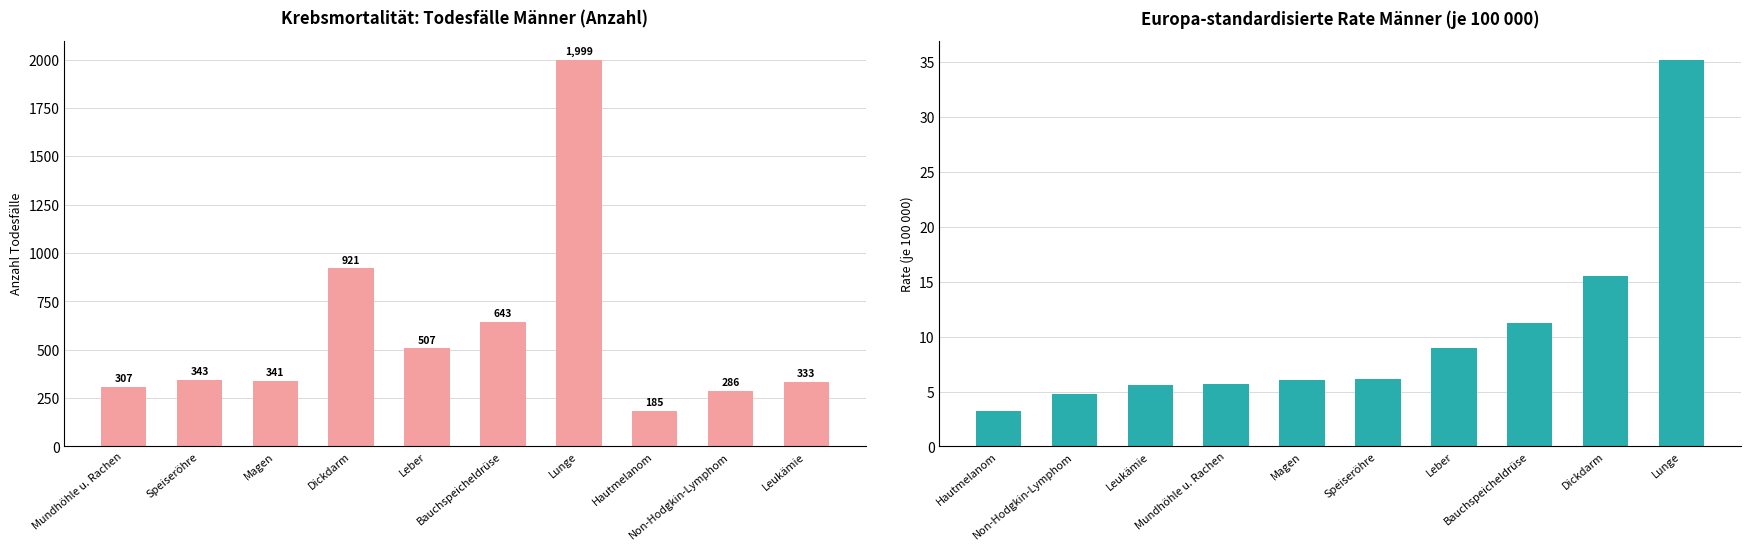

What is the greatest value displayed?

1999.0